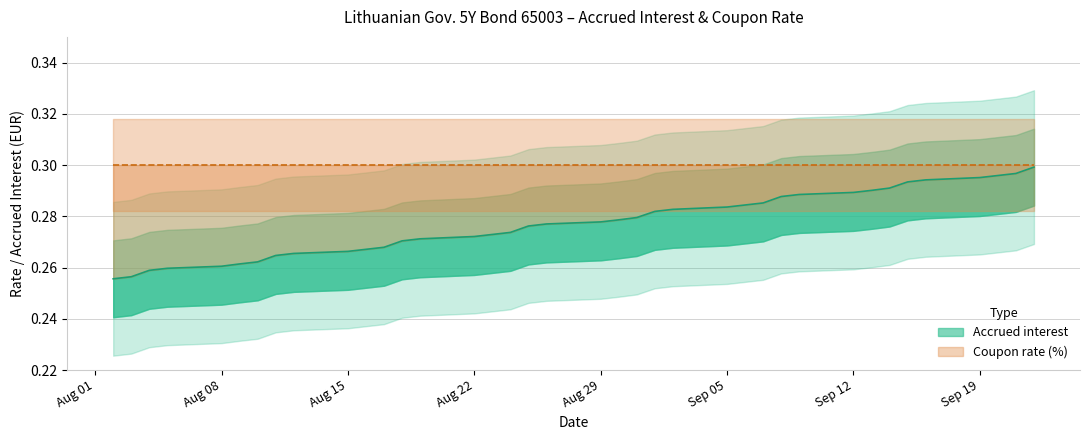

Reading left to right, extract all data points from this chart.

0.3	0.3	0.3	0.3	0.3	0.3	0.3	0.3	0.3	0.3	0.3	0.3	0.3	0.3	0.3	0.3	0.3	0.3	0.3	0.3	0.3	0.3	0.3	0.3	0.3	0.3	0.3	0.3	0.3	0.3	0.3	0.3	0.3	0.3	0.3	0.3	0.3	0.3